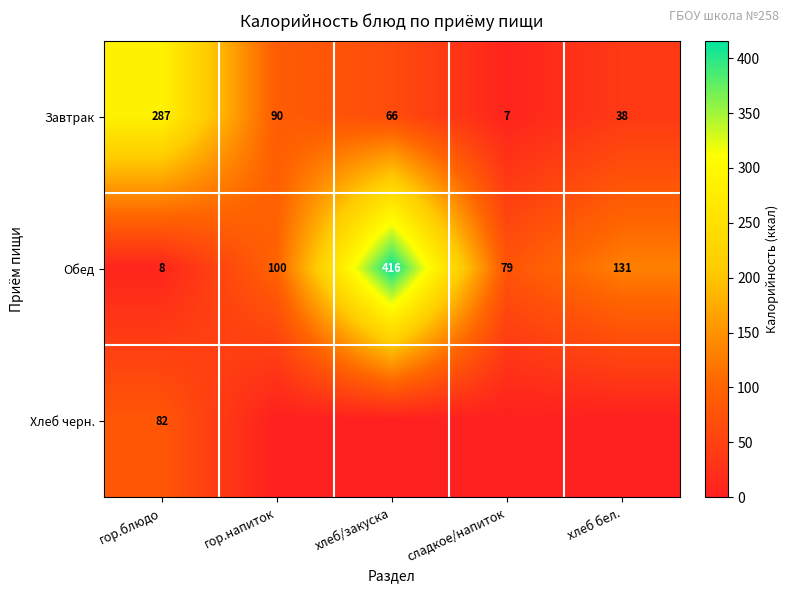

Is it true that Обед equals 100 at гор.напиток?

True